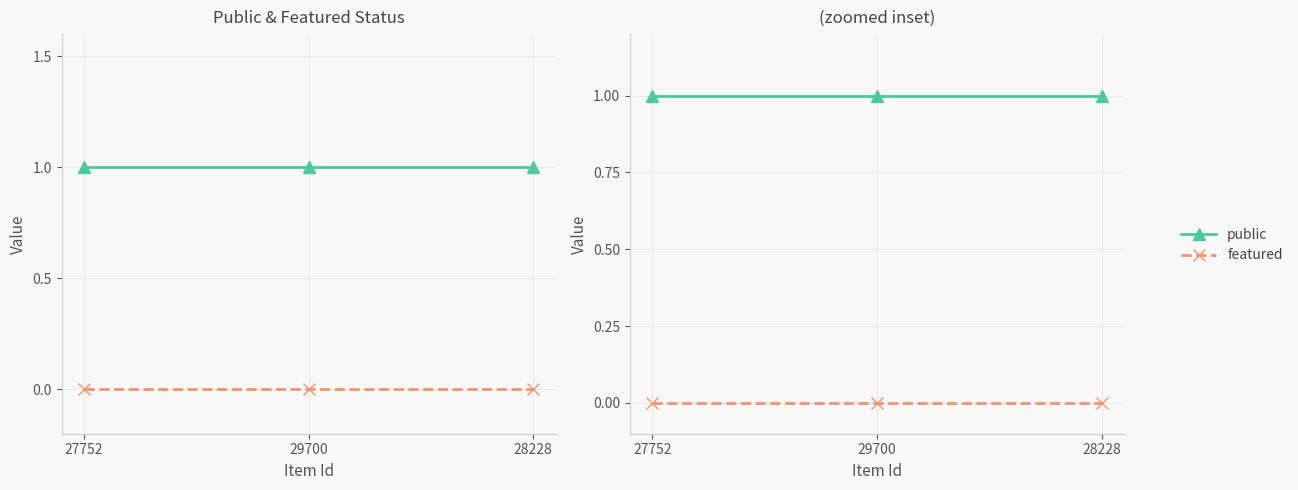

What is the spread (max minus min) of values at 27752?

1